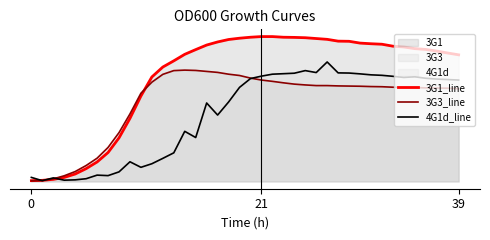

Rank the series by their maximum value, from highest to lowest.

3G1_line, 4G1d_line, 3G3_line